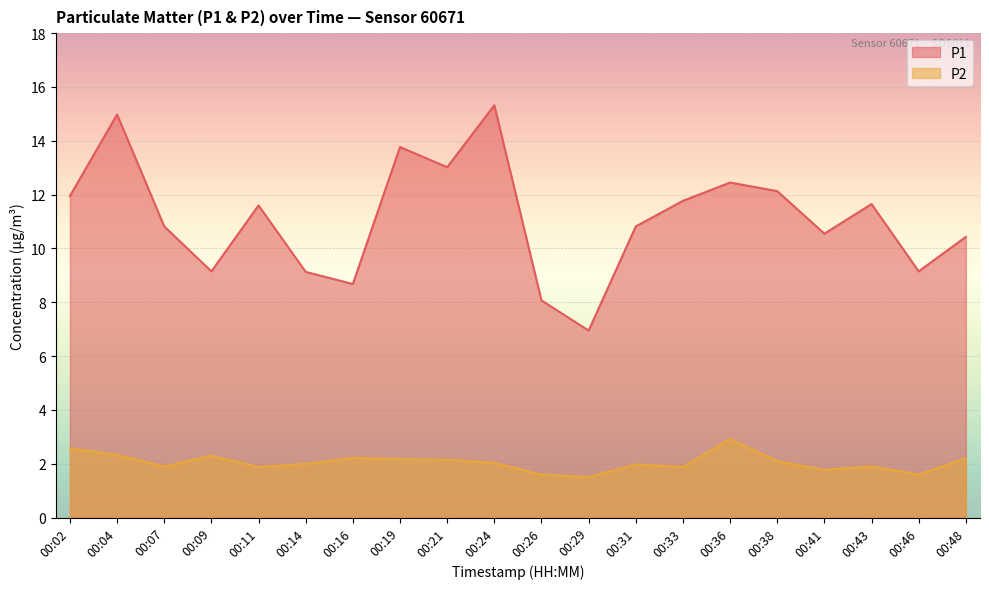

What is the sum of all P1 values?

222.4